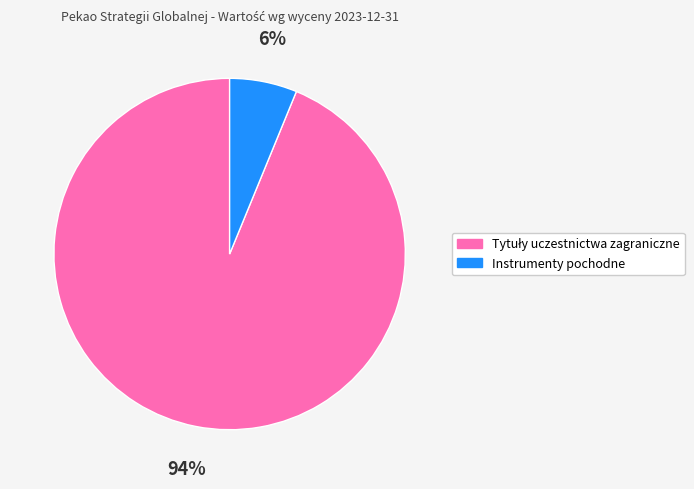

What percentage is the Instrumenty pochodne slice, to the nearest percent?

6%